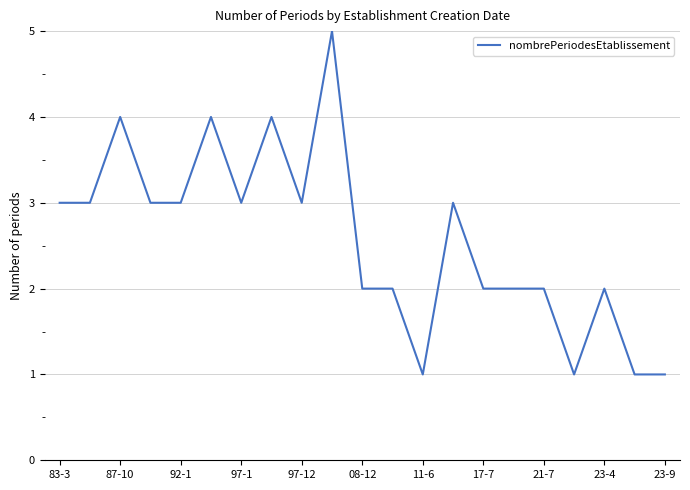

What is the difference between the maximum and minimum values?

4